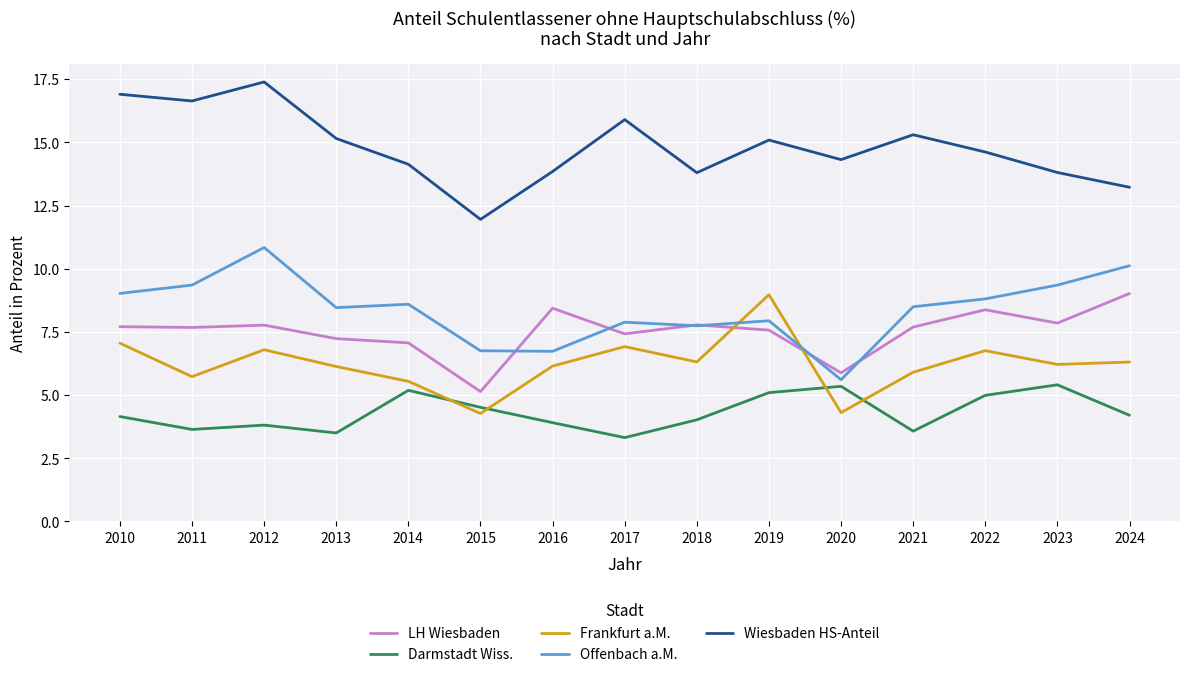

True or false: Frankfurt a.M. has more than 1 points higher than both neighbors.

True